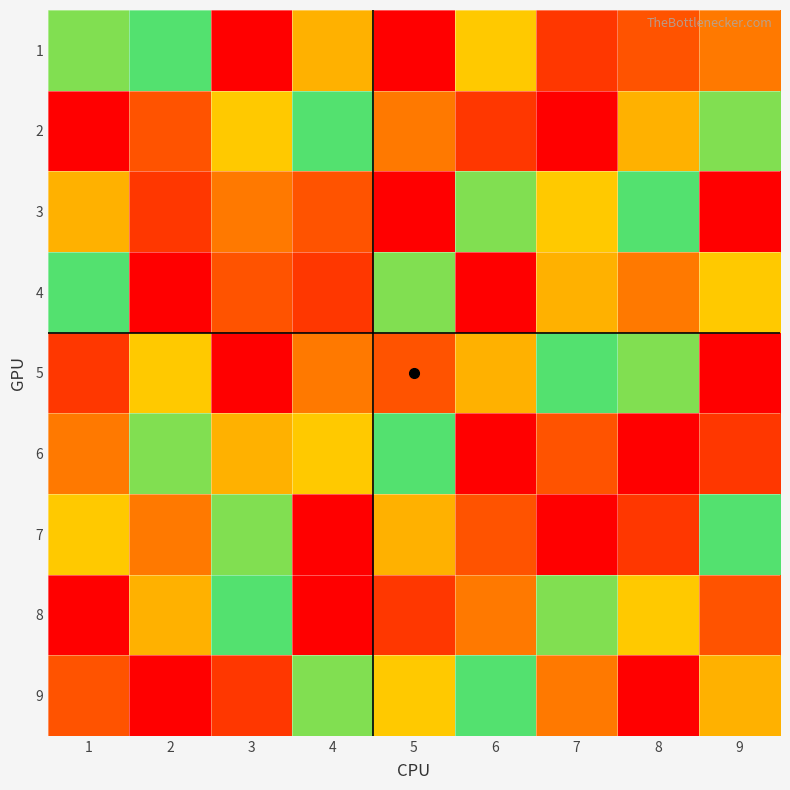

Reading left to right, list all the values displayed in this chart.

1: 1=6	2=5	3=9	4=7	5=1	6=4	7=2	8=8	9=3
2: 1=1	2=8	3=4	4=5	5=3	6=2	7=9	8=7	9=6
3: 1=7	2=2	3=3	4=8	5=9	6=6	7=4	8=5	9=1
4: 1=5	2=9	3=8	4=2	5=6	6=1	7=7	8=3	9=4
5: 1=2	2=4	3=1	4=3	5=8	6=7	7=5	8=6	9=9
6: 1=3	2=6	3=7	4=4	5=5	6=9	7=8	8=1	9=2
7: 1=4	2=3	3=6	4=9	5=7	6=8	7=1	8=2	9=5
8: 1=9	2=7	3=5	4=1	5=2	6=3	7=6	8=4	9=8
9: 1=8	2=1	3=2	4=6	5=4	6=5	7=3	8=9	9=7